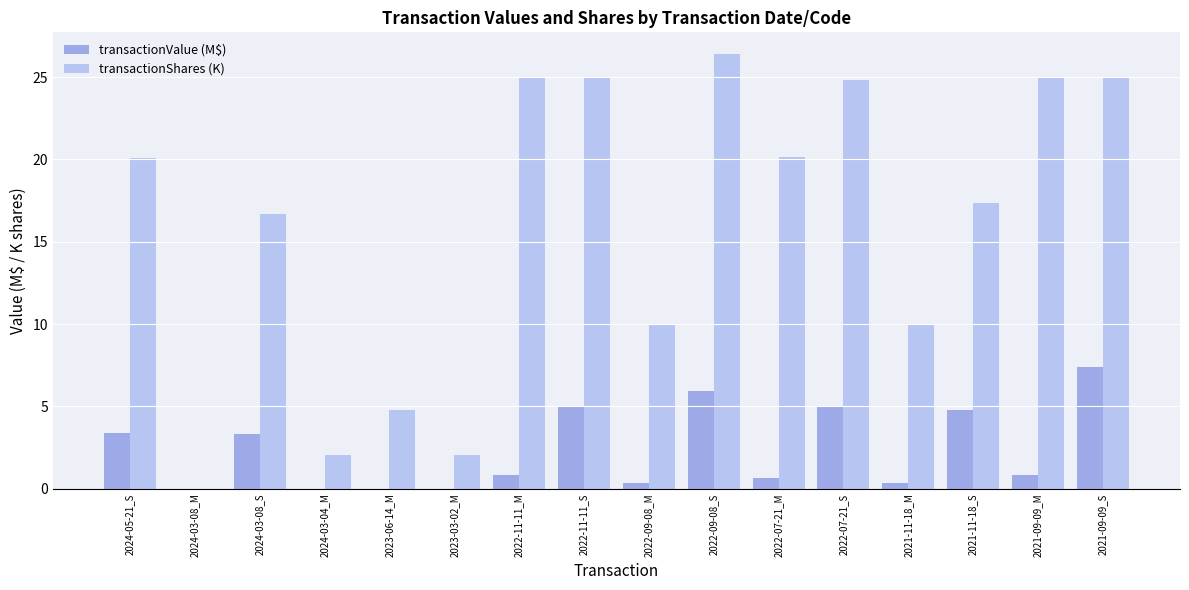

Which series has the largest total across all categories?

transactionShares (K)